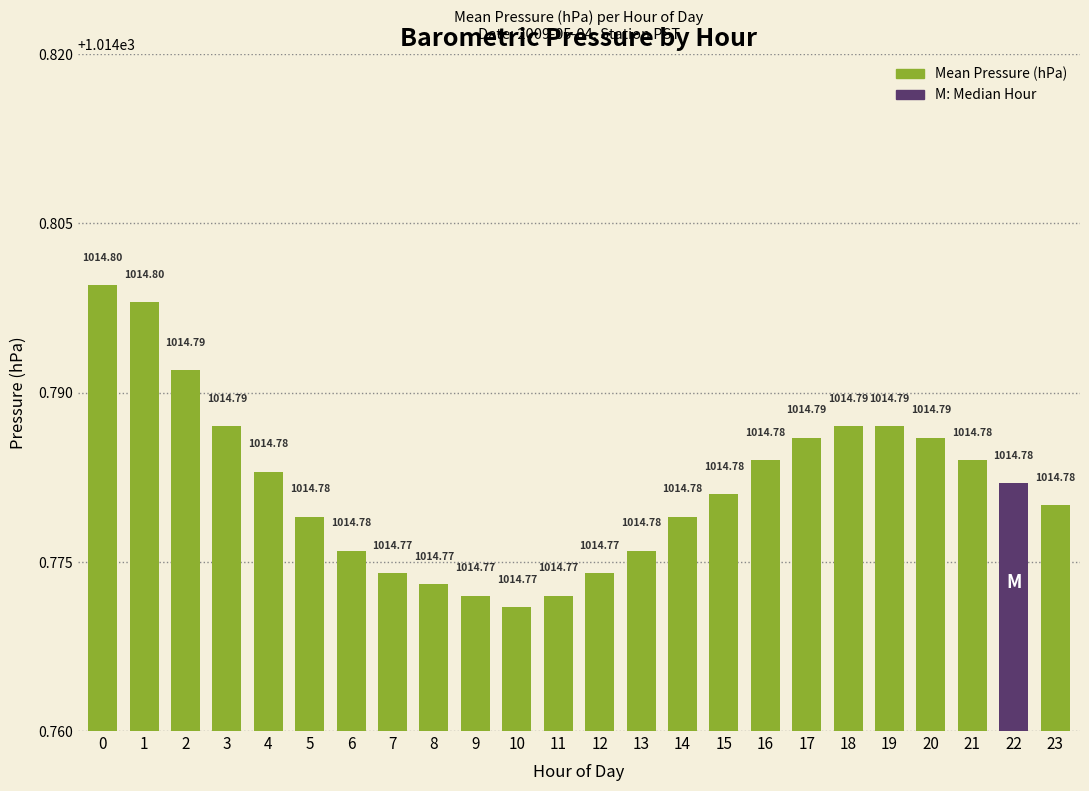

Reading right to left, extract all data points from this chart.

1014.8	1014.8	1014.8	1014.8	1014.8	1014.8	1014.8	1014.8	1014.8	1014.8	1014.8	1014.8	1014.8	1014.8	1014.8	1014.8	1014.8	1014.8	1014.8	1014.8	1014.8	1014.8	1014.8	1014.8